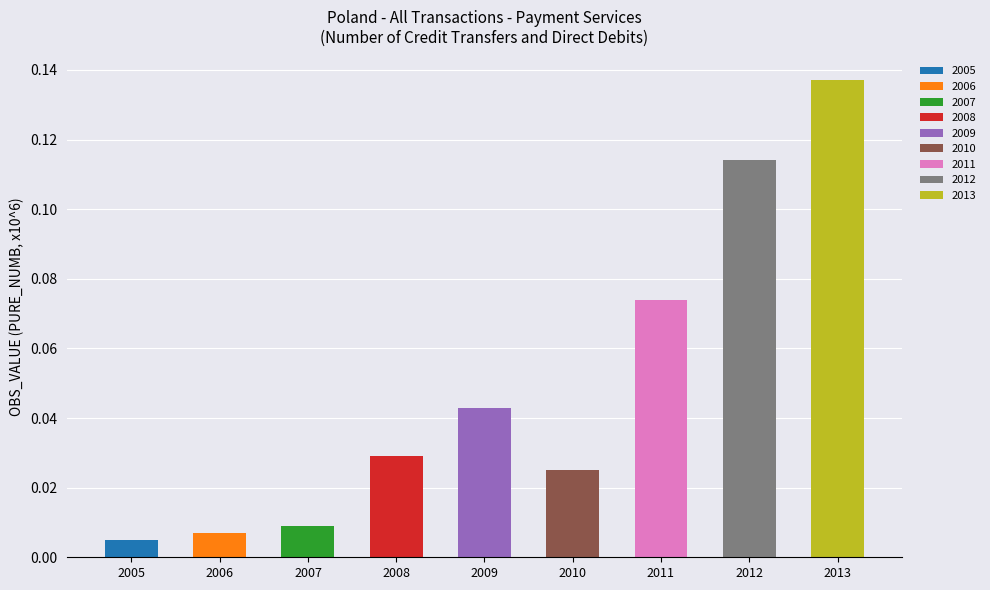

What is the value of the 7th bar from the left?

0.1